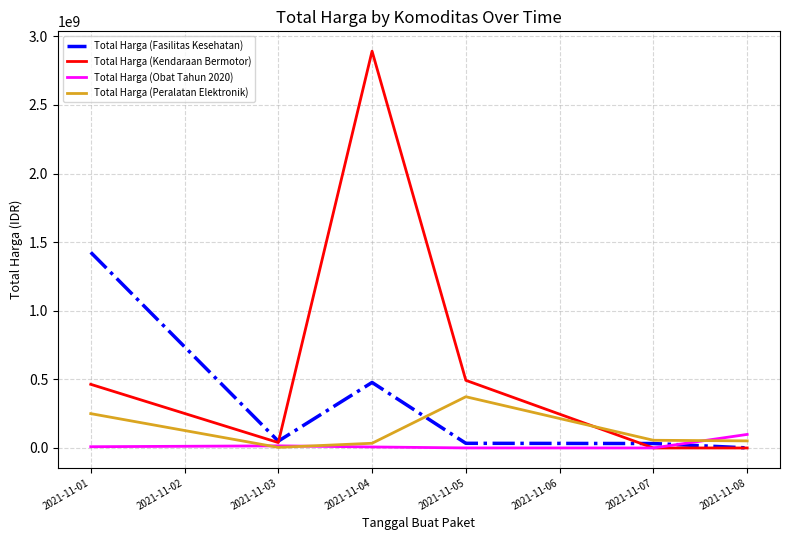

Between 2021-11-01 and 2021-11-05, which series saw the biggest shift?

Total Harga (Fasilitas Kesehatan)